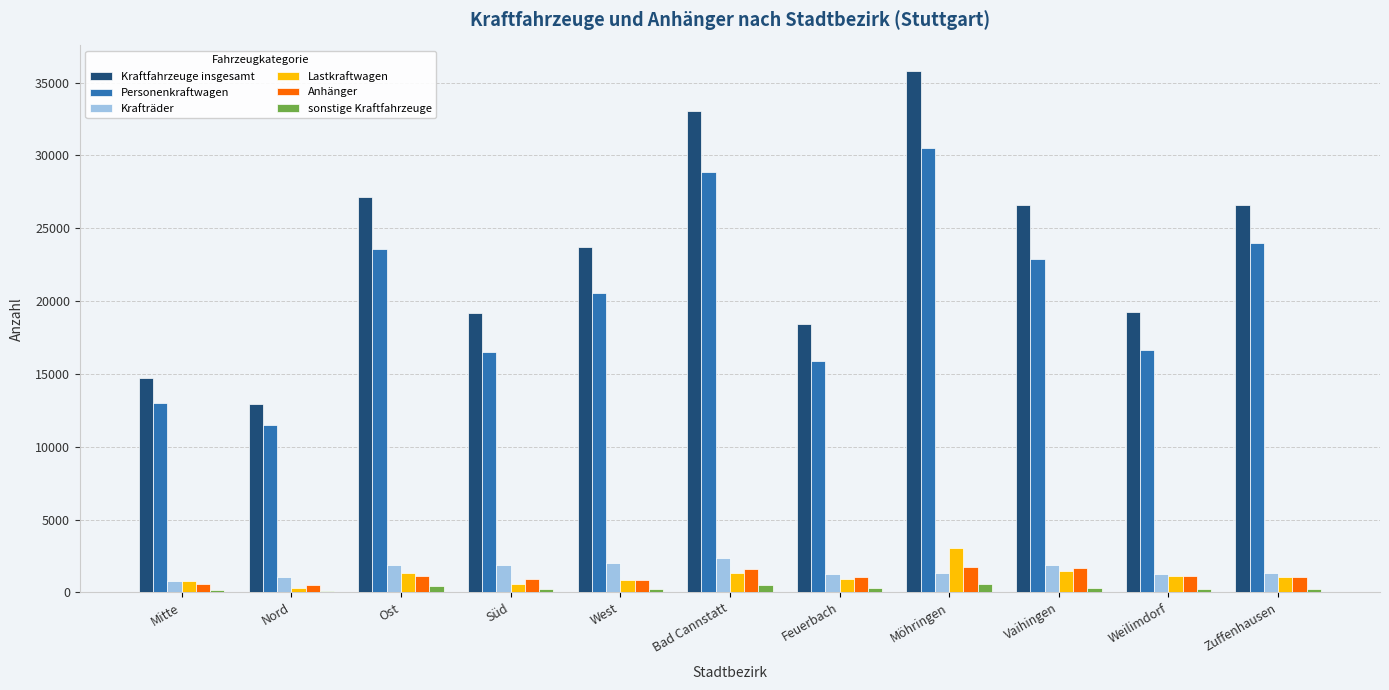

The value of Personenkraftwagen at Bad Cannstatt is 28848. True or false?

True